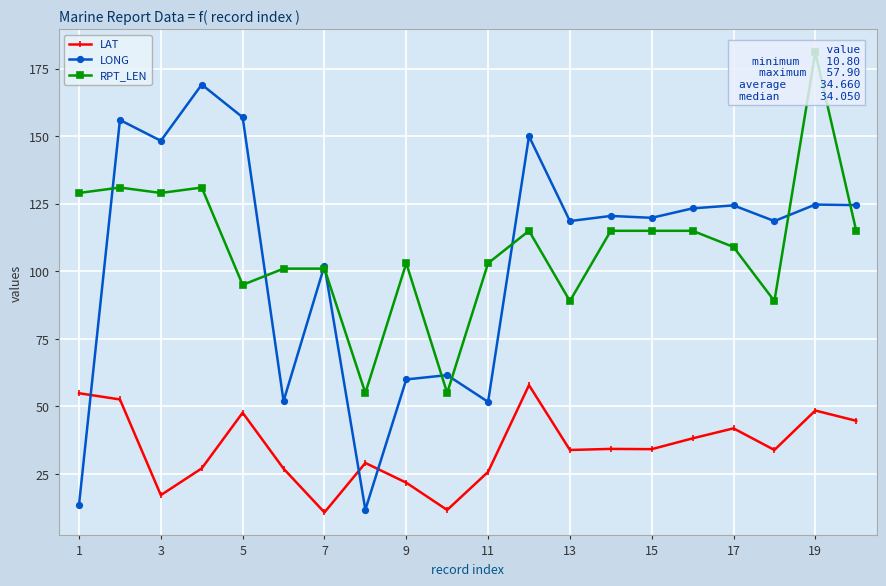

The LONG series shows 103.7 at 11. True or false?

False